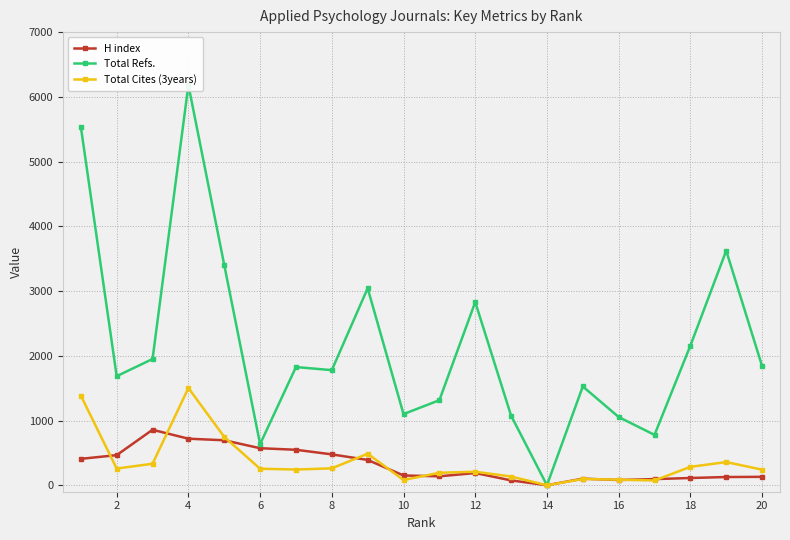

How many lines are shown in the chart?

3